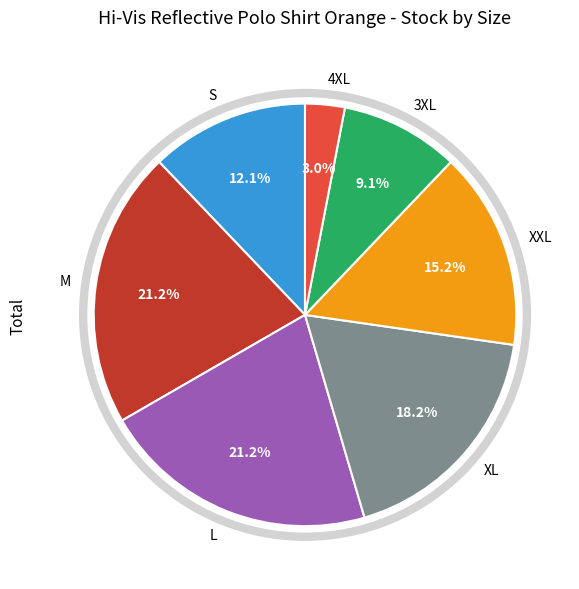

True or false: S accounts for 12% of the total.

True